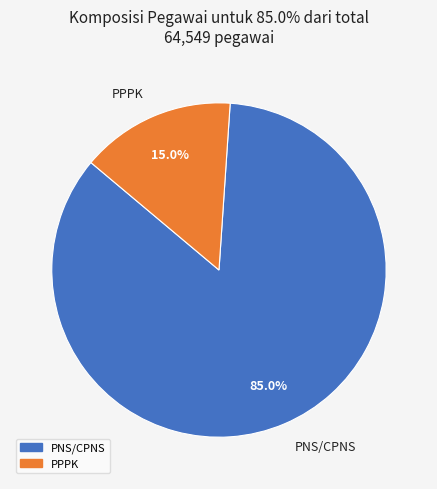

How much of the chart is everything except PPPK?

85.0%